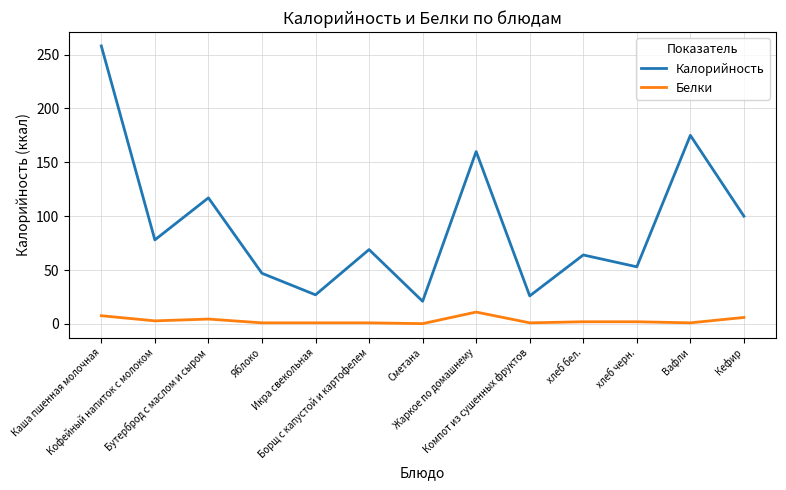

Does the chart display data point markers on the line(s)?

No